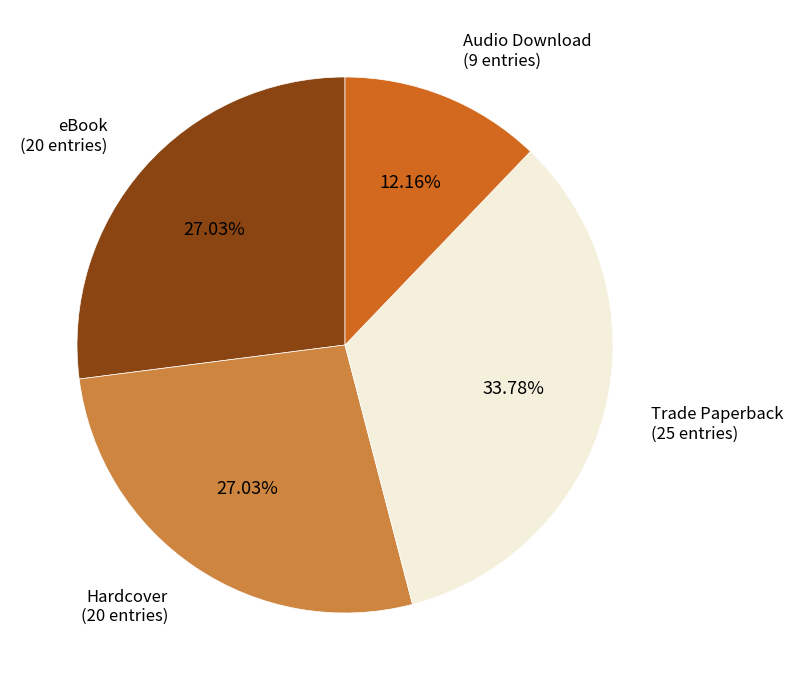

Is there any slice that represents more than half of the pie?

No